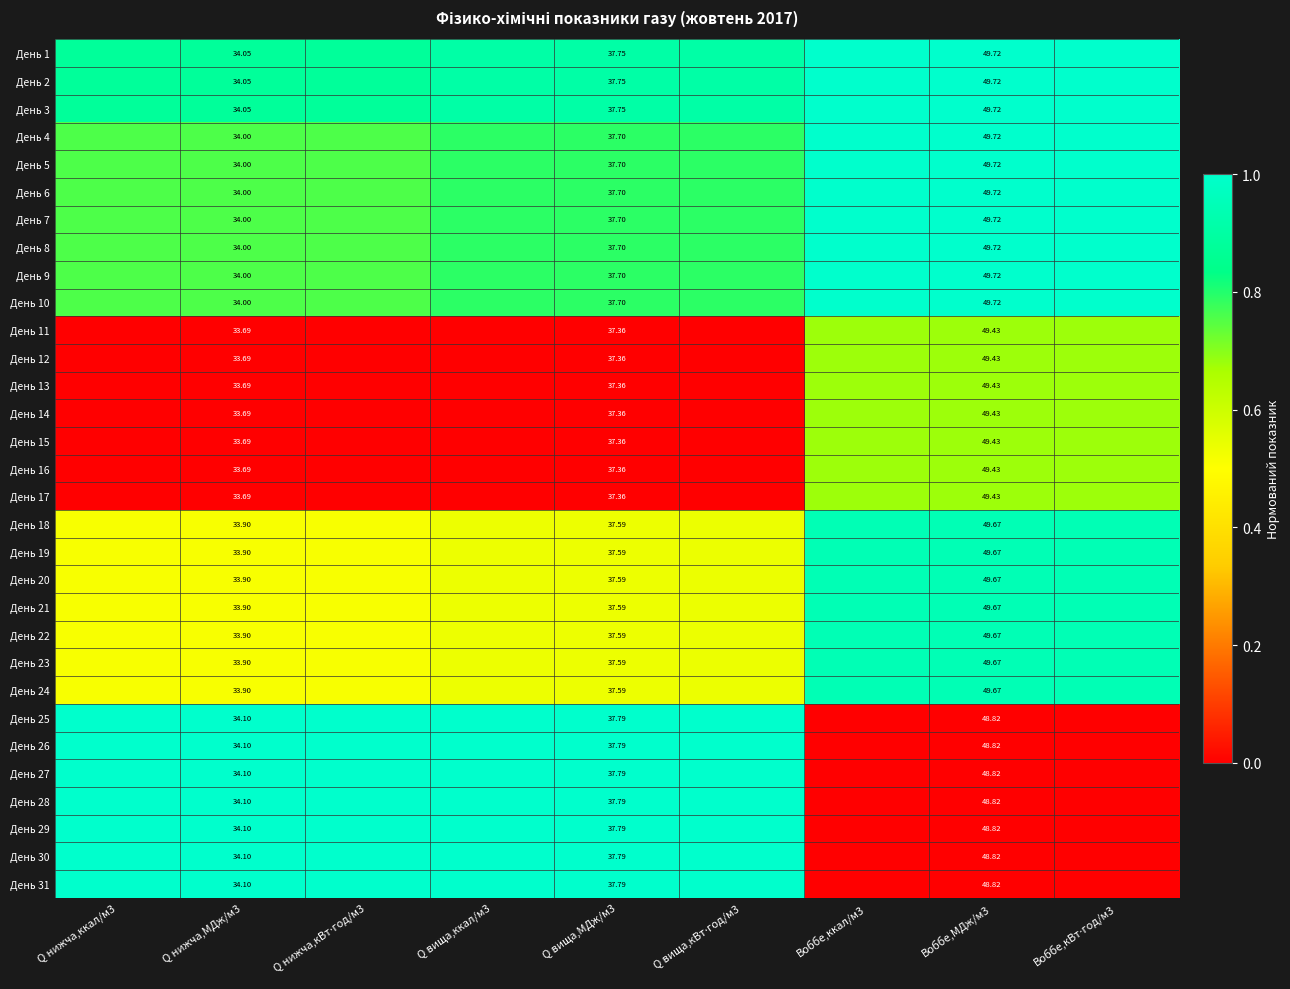

At Воббе,ккал/м3, list the series in order from largest to smallest.

День 1, День 2, День 3, День 4, День 5, День 6, День 7, День 8, День 9, День 10, День 18, День 19, День 20, День 21, День 22, День 23, День 24, День 11, День 12, День 13, День 14, День 15, День 16, День 17, День 25, День 26, День 27, День 28, День 29, День 30, День 31